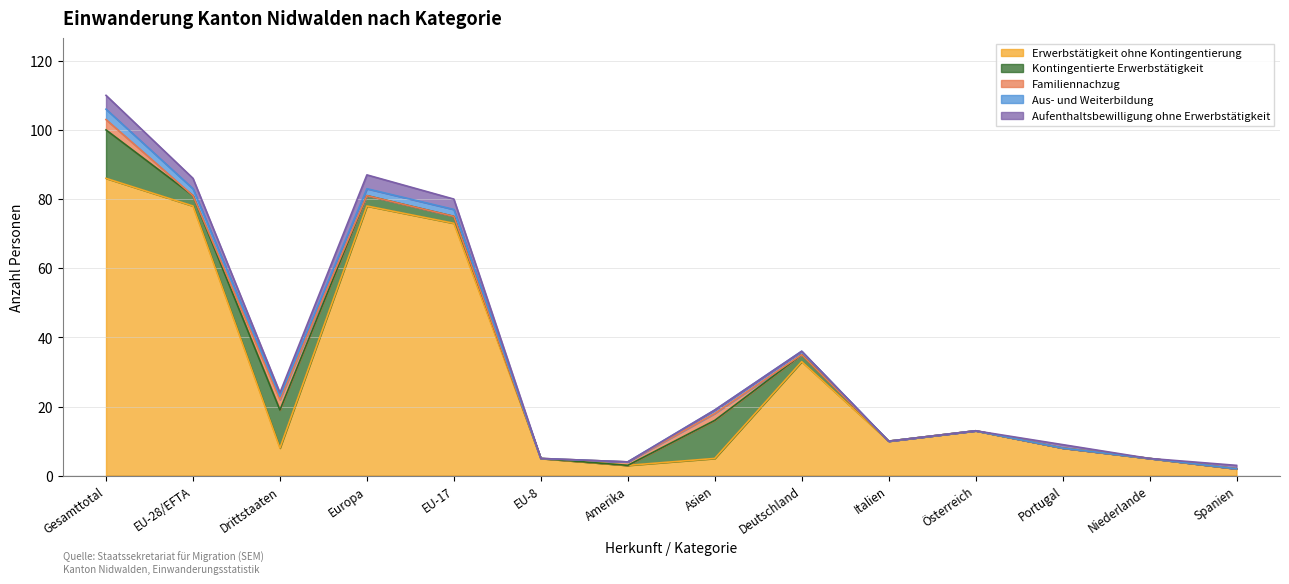

What is the sum of the Kontingentierte Erwerbstätigkeit values at Europa and Niederlande?

3